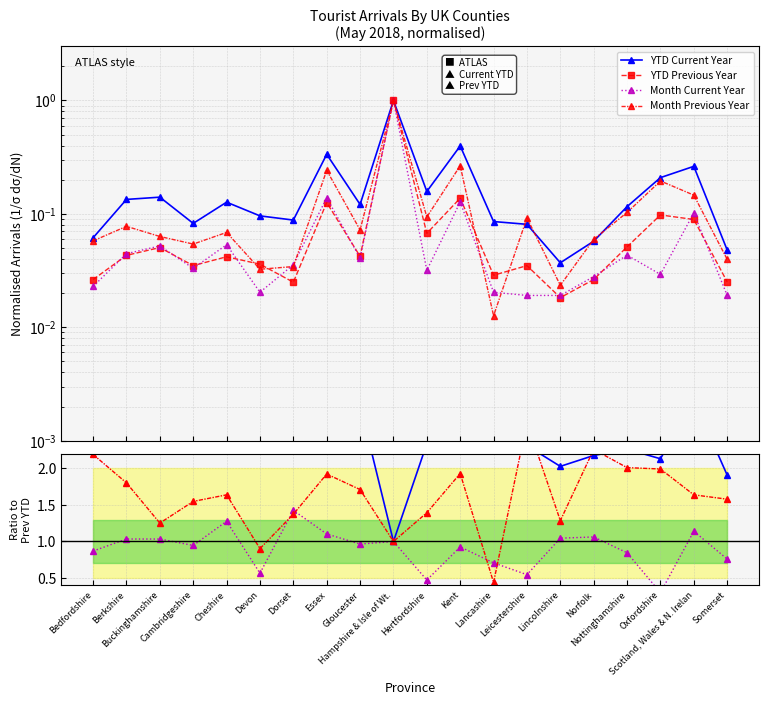

Which has a higher value, Berkshire or Gloucester?

Berkshire